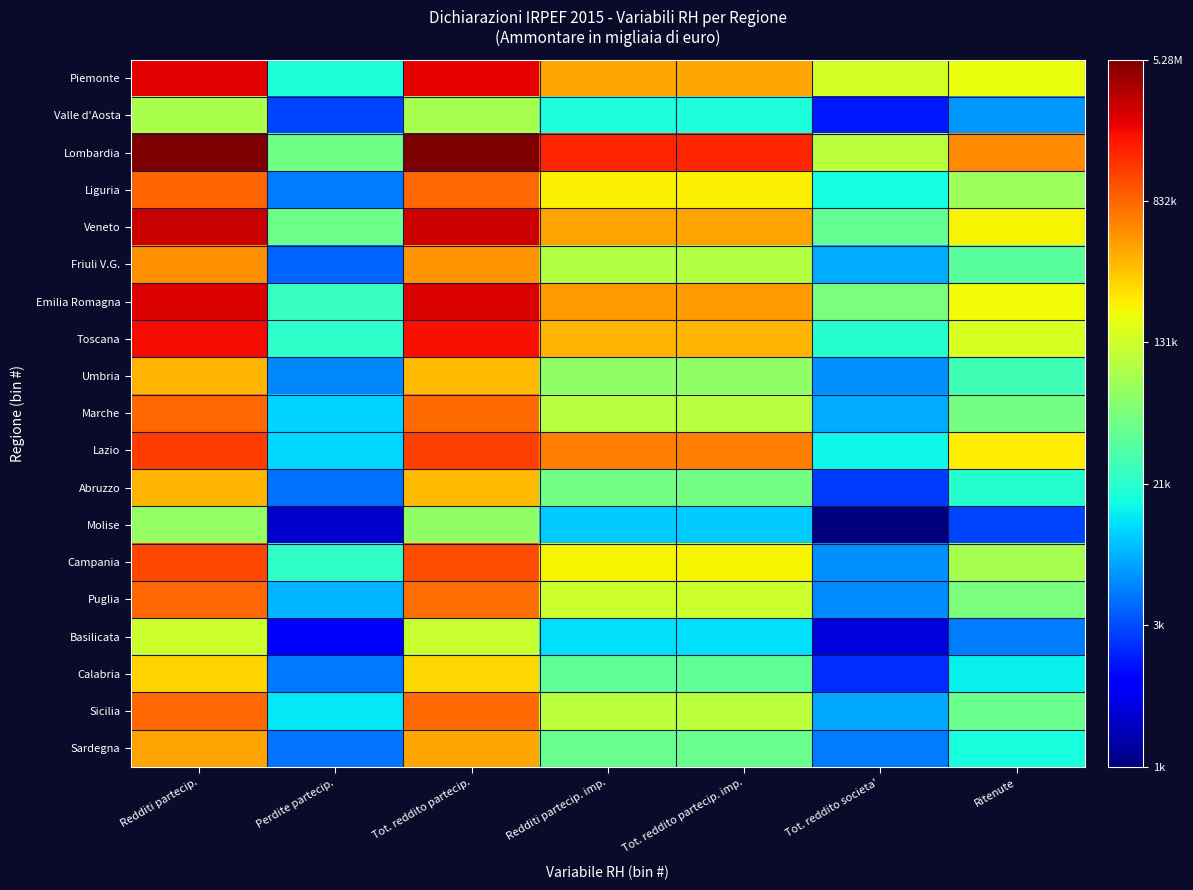

Which series has the largest total across all categories?

Lombardia